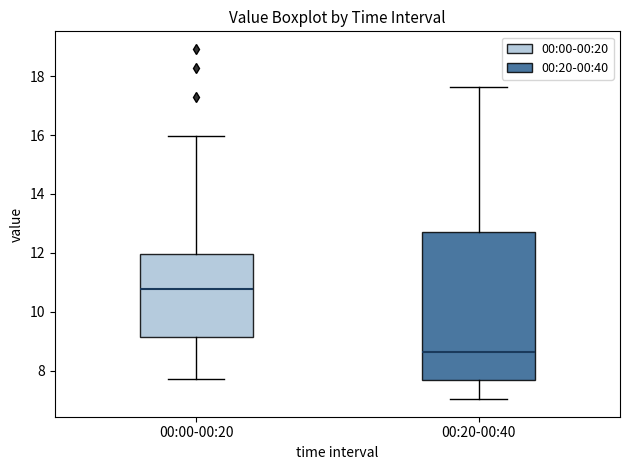

Where does the lower whisker of the box for 00:00-00:20 end on the y-axis? The values are not printed on the chart, so give them approximately, as read against the axis.

7.8